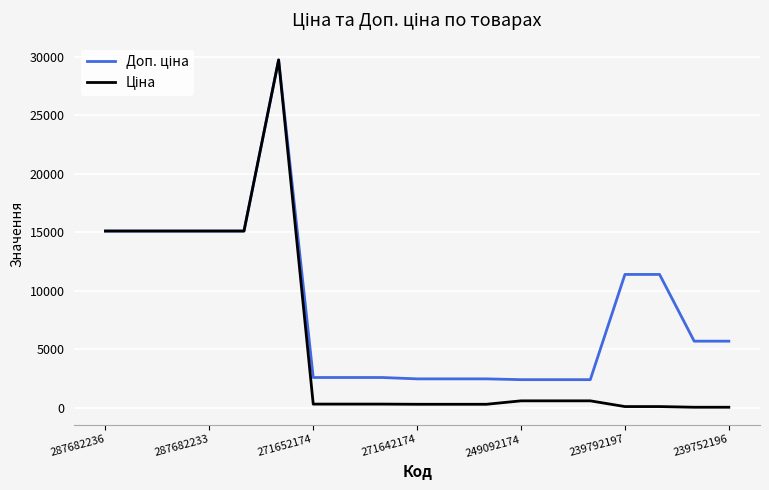

What is the difference between the second highest and minimum values in the Доп. ціна series?

12705.2